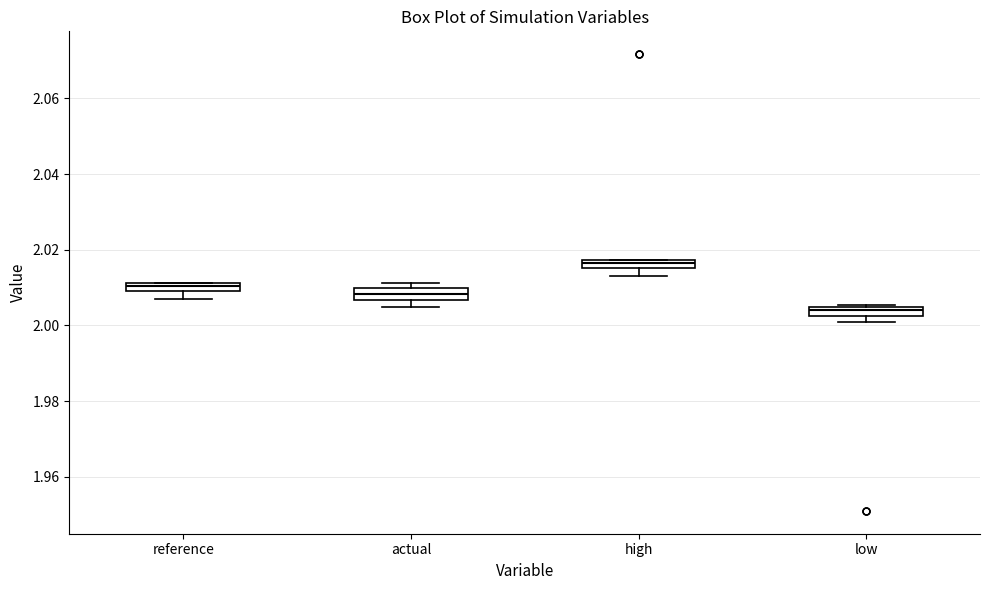

Which box has the highest median line?

high